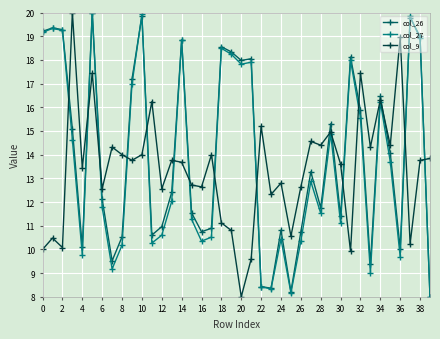

List the series in order of their overall mean, lowest first.

col_9, col_27, col_26